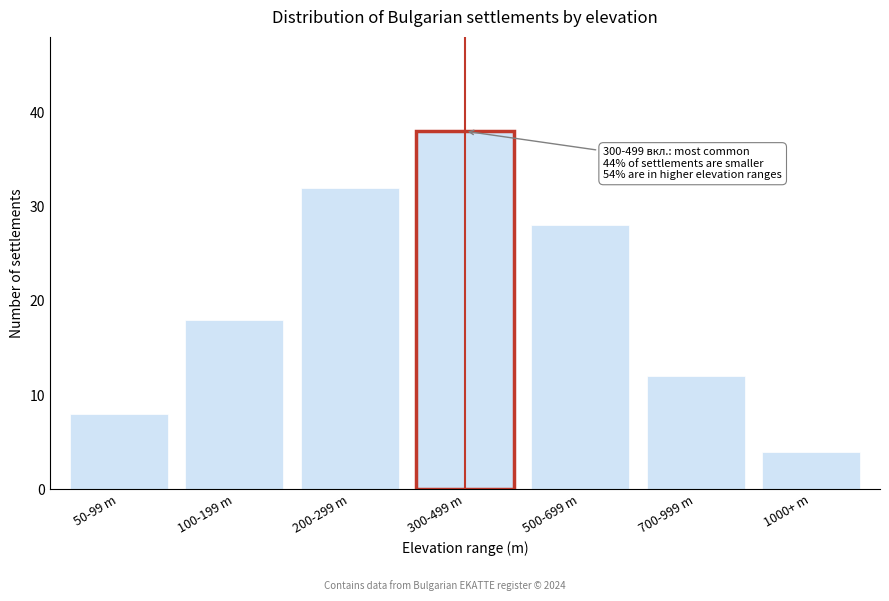

Reading left to right, list all the values displayed in this chart.

50-99 m=8	100-199 m=18	200-299 m=32	300-499 m=38	500-699 m=28	700-999 m=12	1000+ m=4